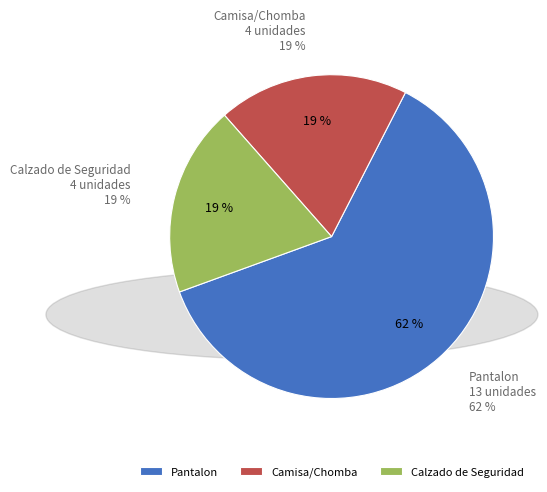

To the nearest percent, what is the combined percentage of Camisa/Chomba and Calzado de Seguridad?

38%